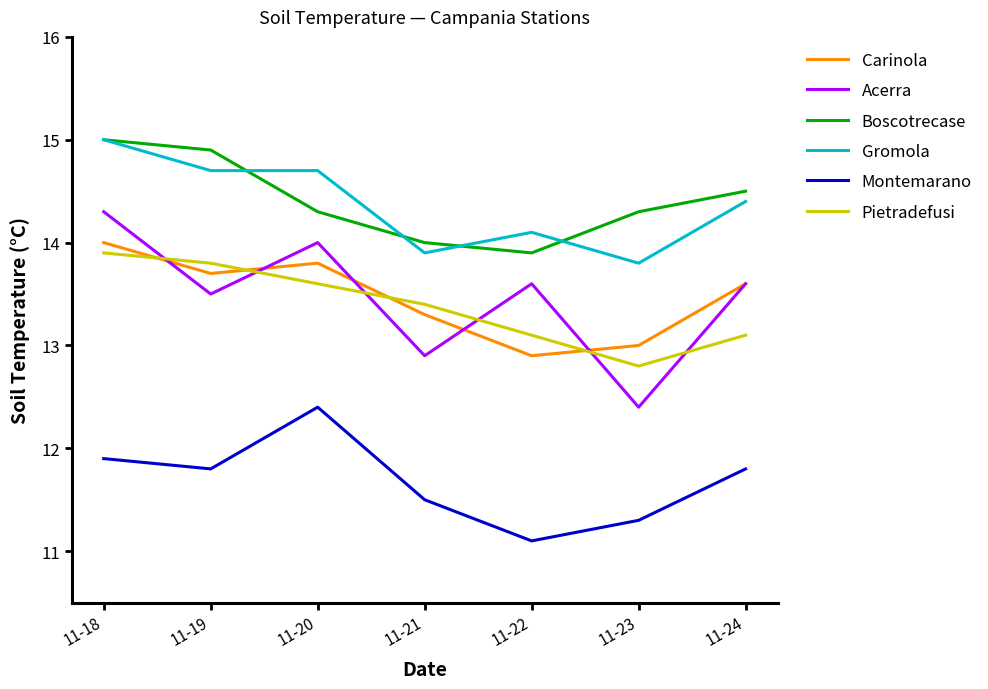

At which category is the sum across all series the highest?

11-18